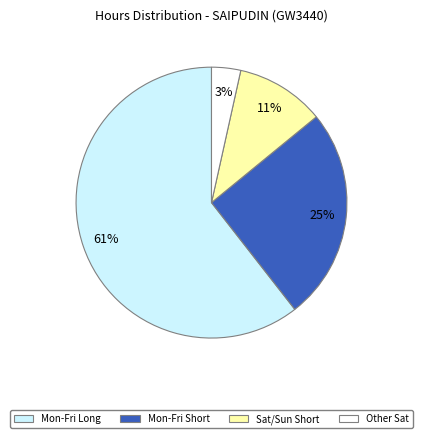

How many slices are in this pie chart?

4